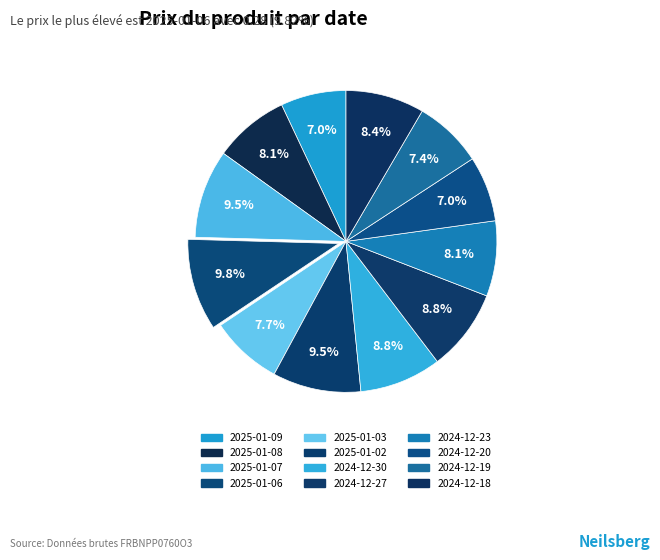

Which slice is the largest?

2025-01-06